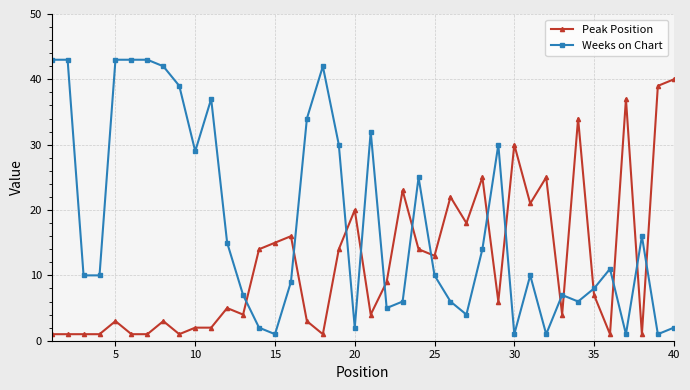

True or false: Peak Position and Weeks on Chart intersect in this chart.

True